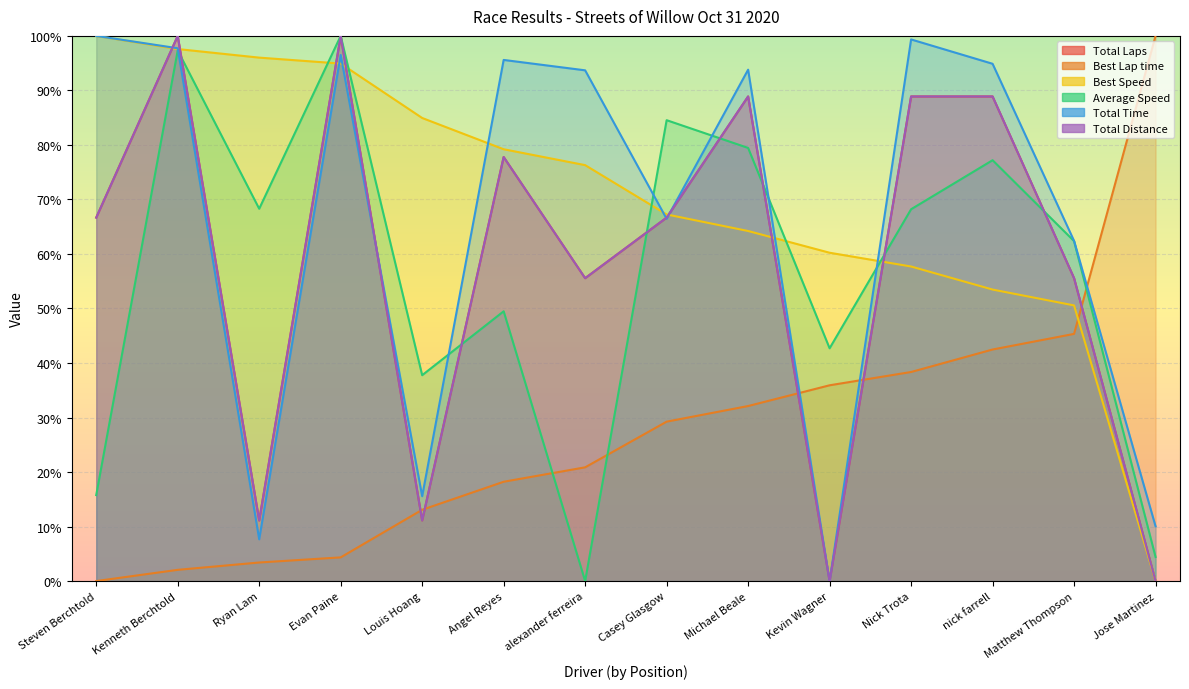

What is the spread (max minus min) of values at Kenneth Berchtold?

97.9